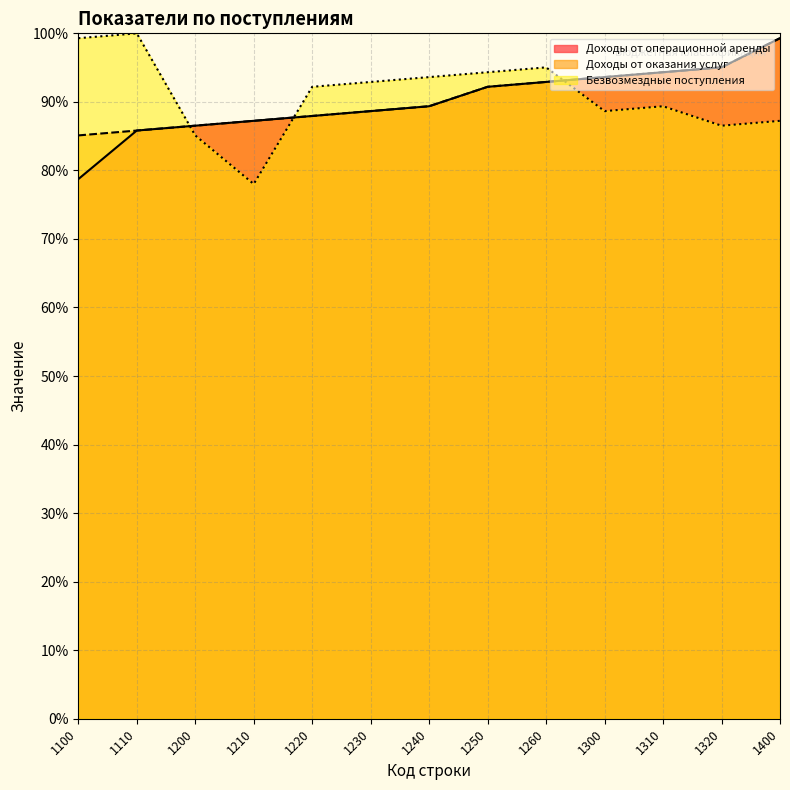

How many lines are shown in the chart?

3